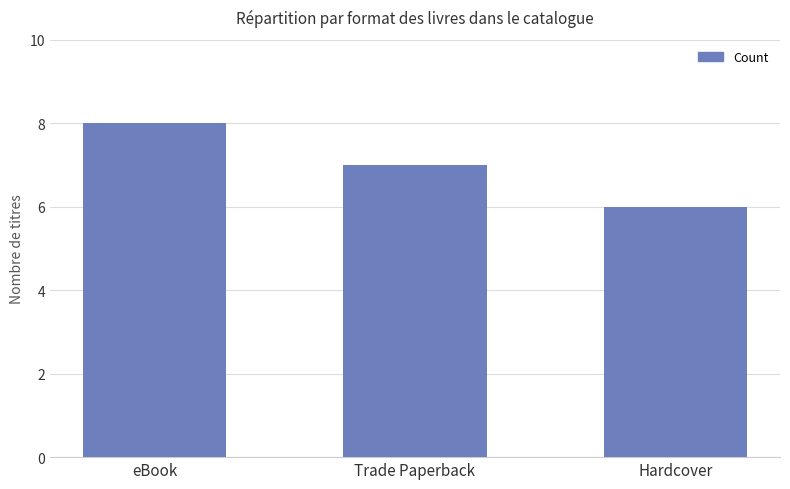

Is it true that the value at eBook is 8?

True